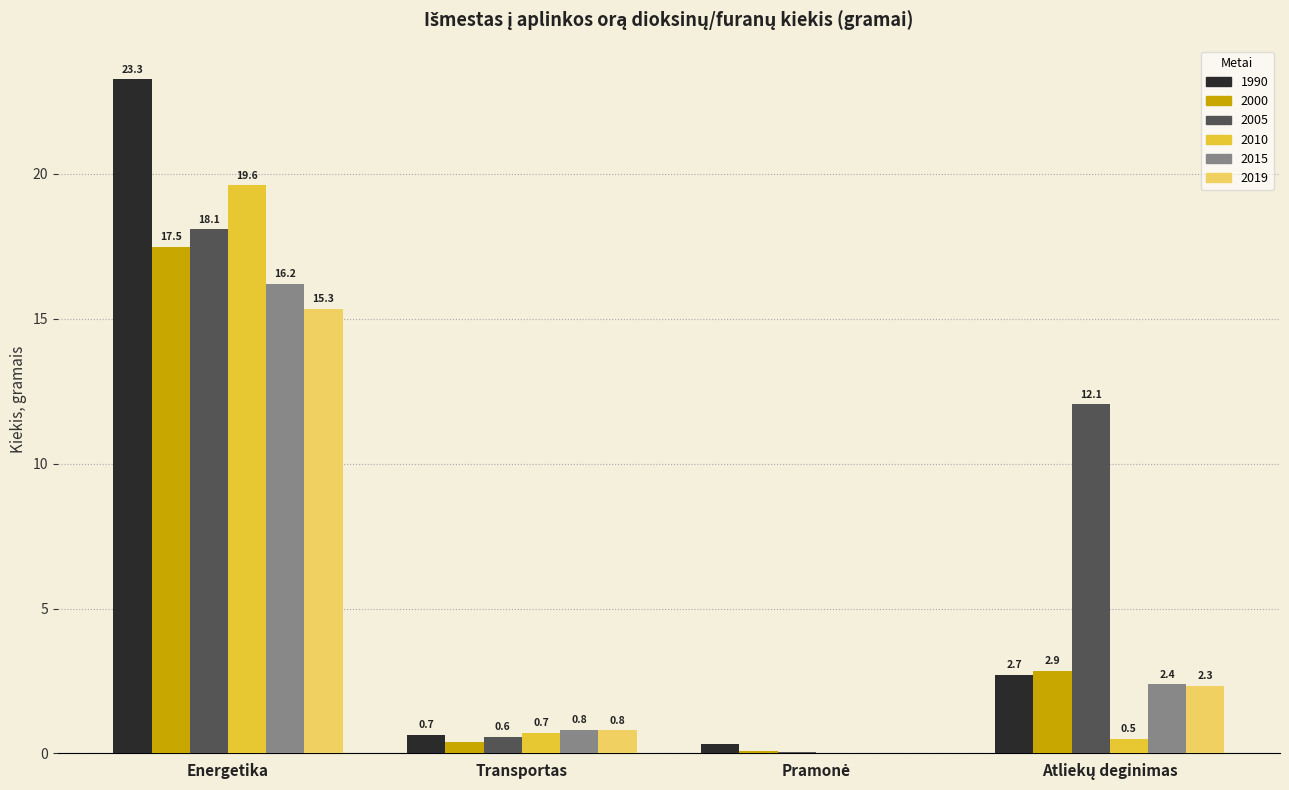

The value of 1990 at Transportas is 0.7. True or false?

True